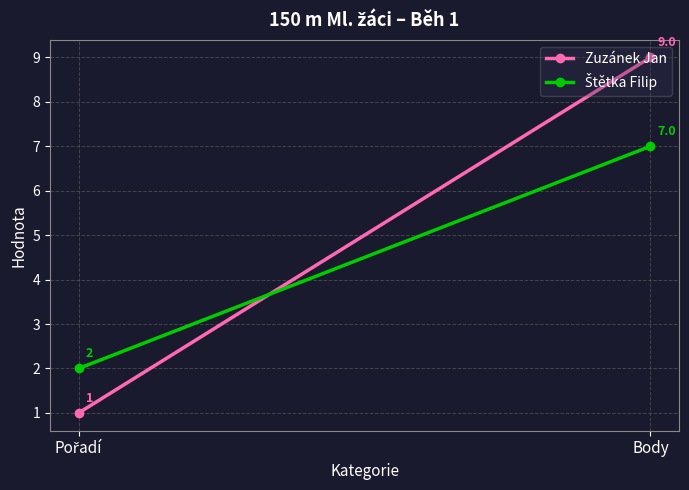

Rank the series by their maximum value, from lowest to highest.

Štětka Filip, Zuzánek Jan